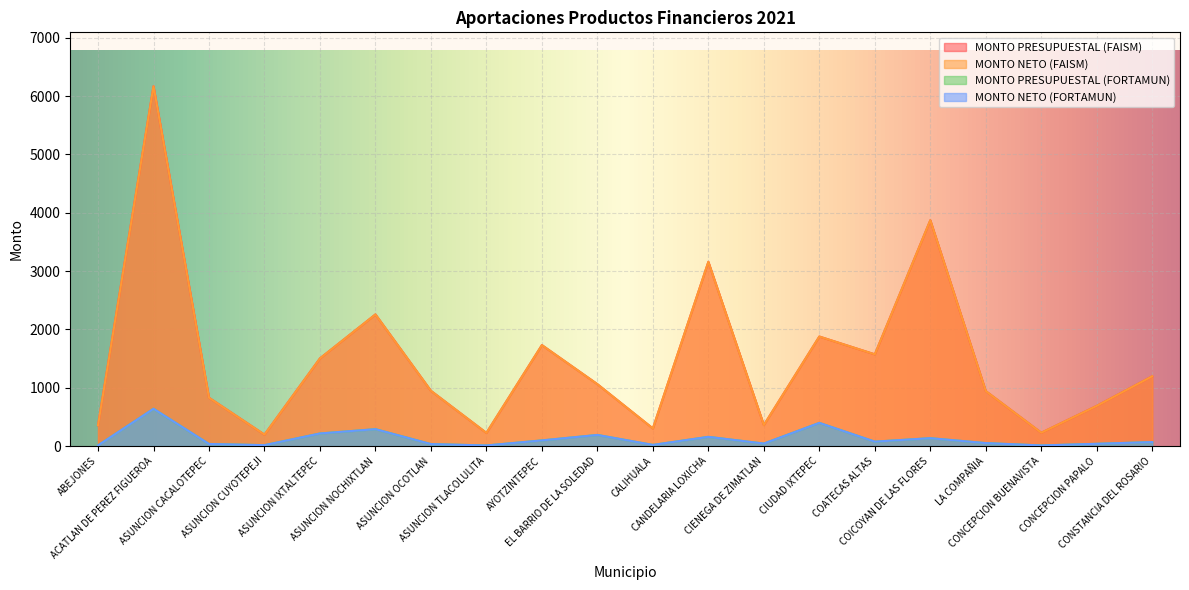

True or false: MONTO NETO (FAISM) has more than 1 interior local peaks.

True